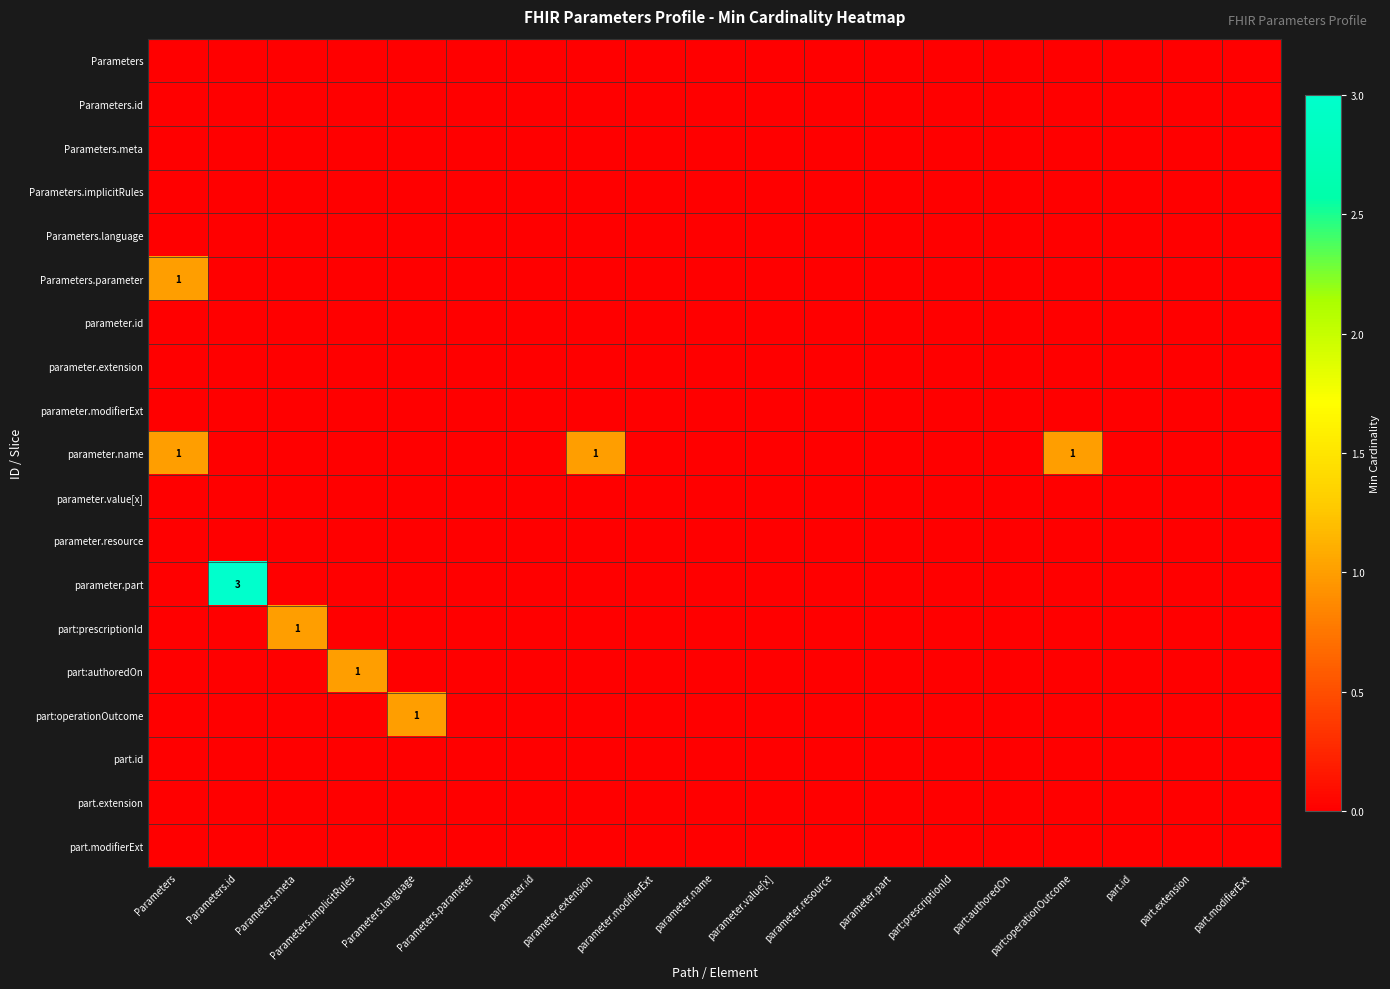

How many series are shown in this chart?

19